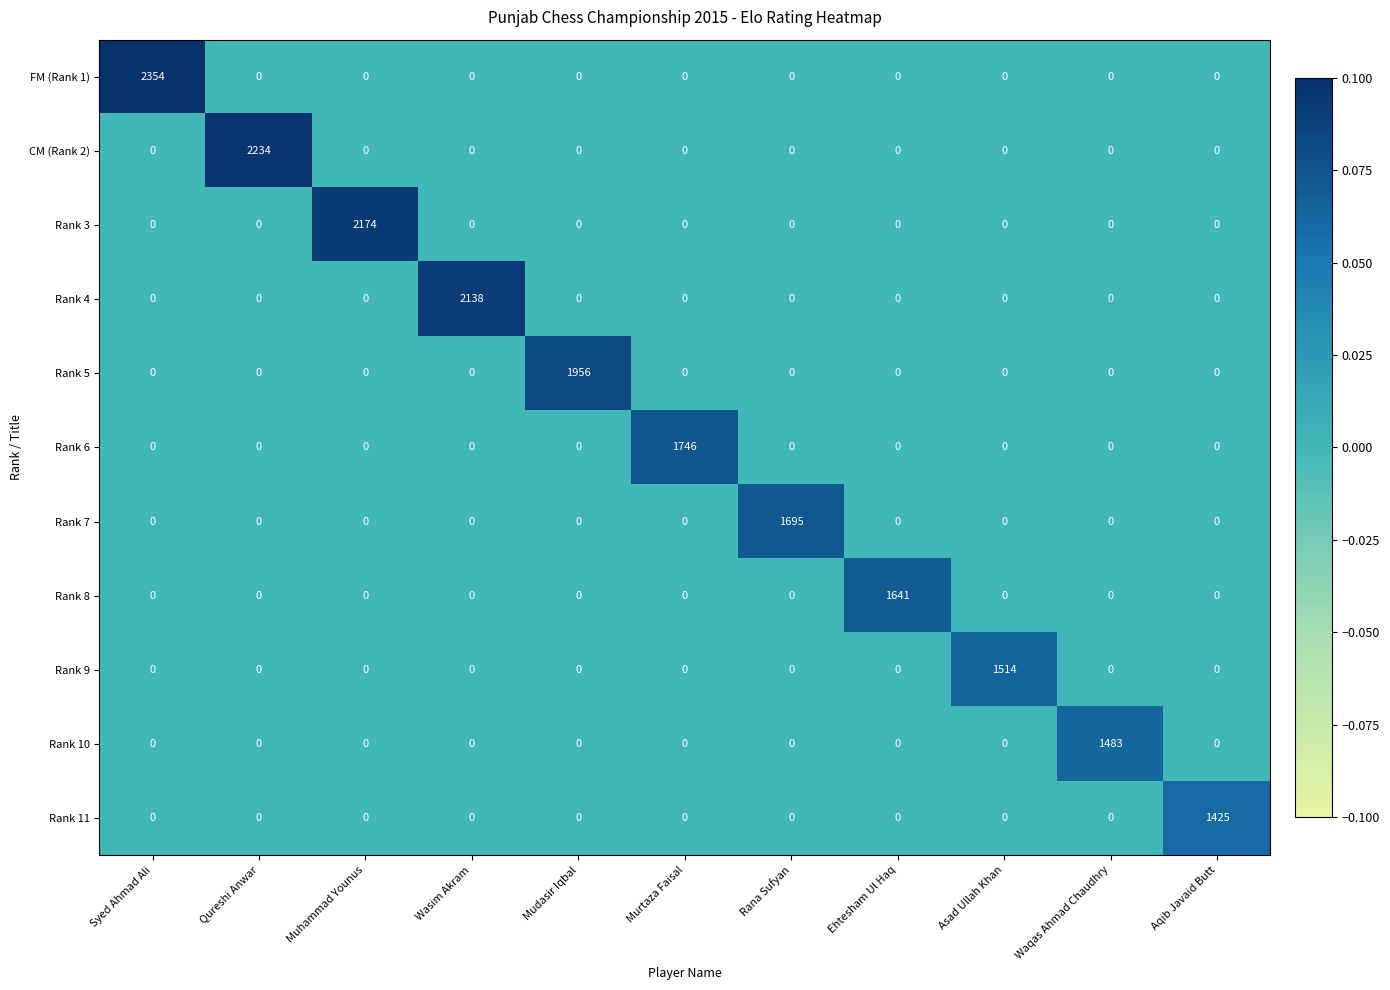

Is the value of Rank 9 at Asad Ullah Khan greater than the value of Rank 7 at Mudasir Iqbal?

Yes